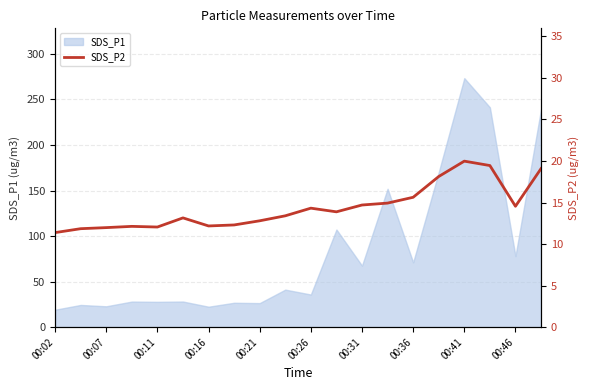

The SDS_P1 series shows 78.0 at 00:46. True or false?

True